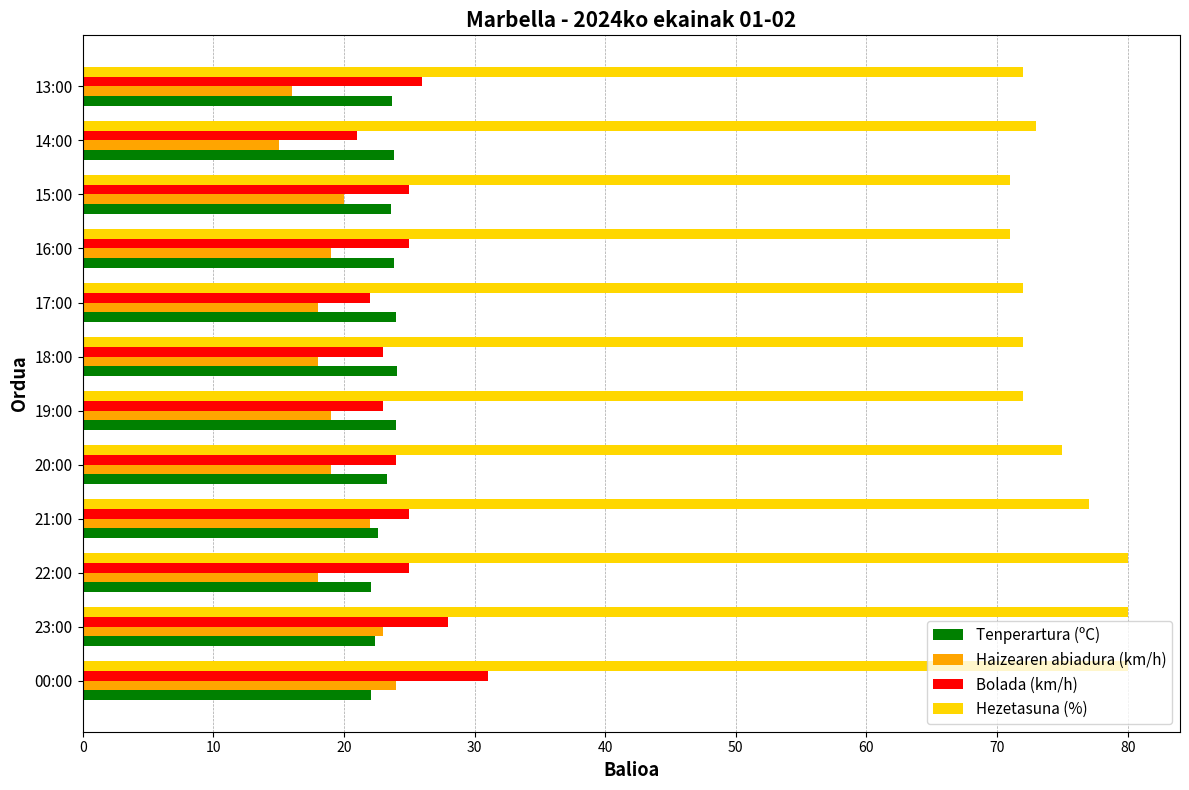

What is the sum of the Bolada (km/h) values at 14:00 and 00:00?

52.0